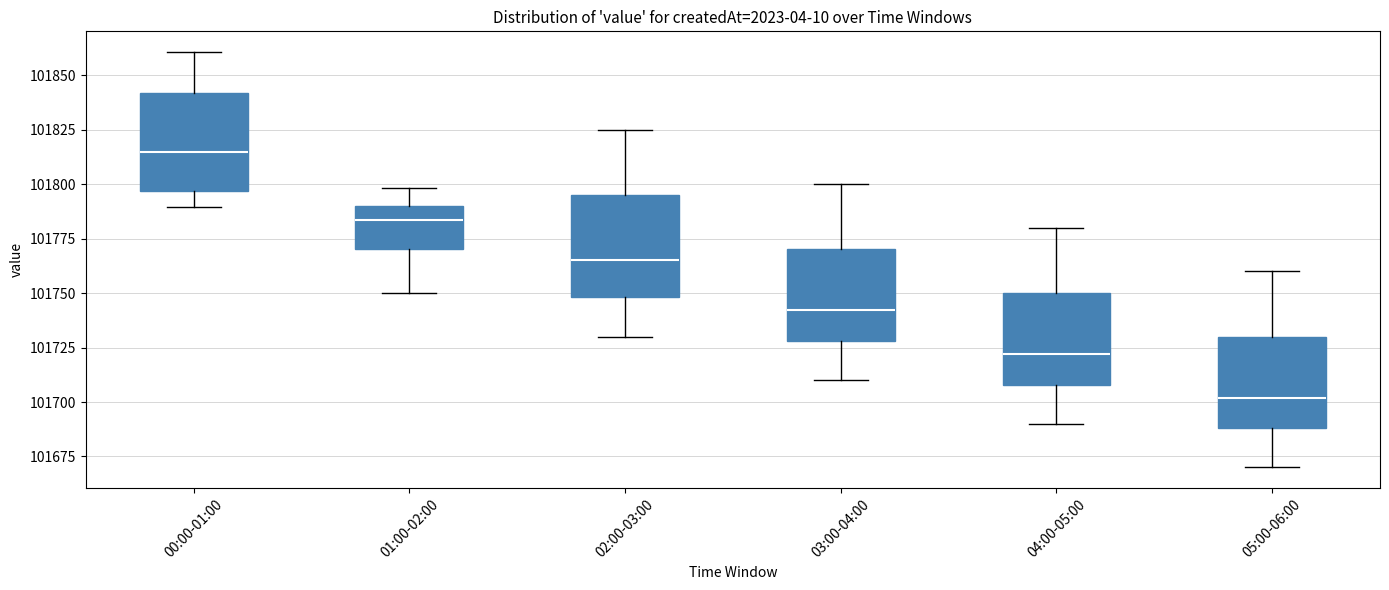

Where is the upper edge of the box for 04:00-05:00 on the y-axis? The values are not printed on the chart, so give them approximately, as read against the axis.

101750